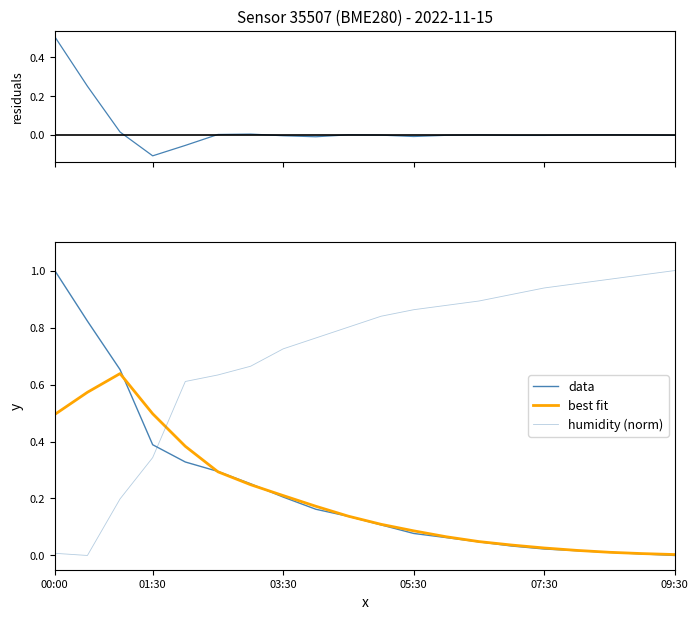

At which category is the sum across all series the highest?

00:00